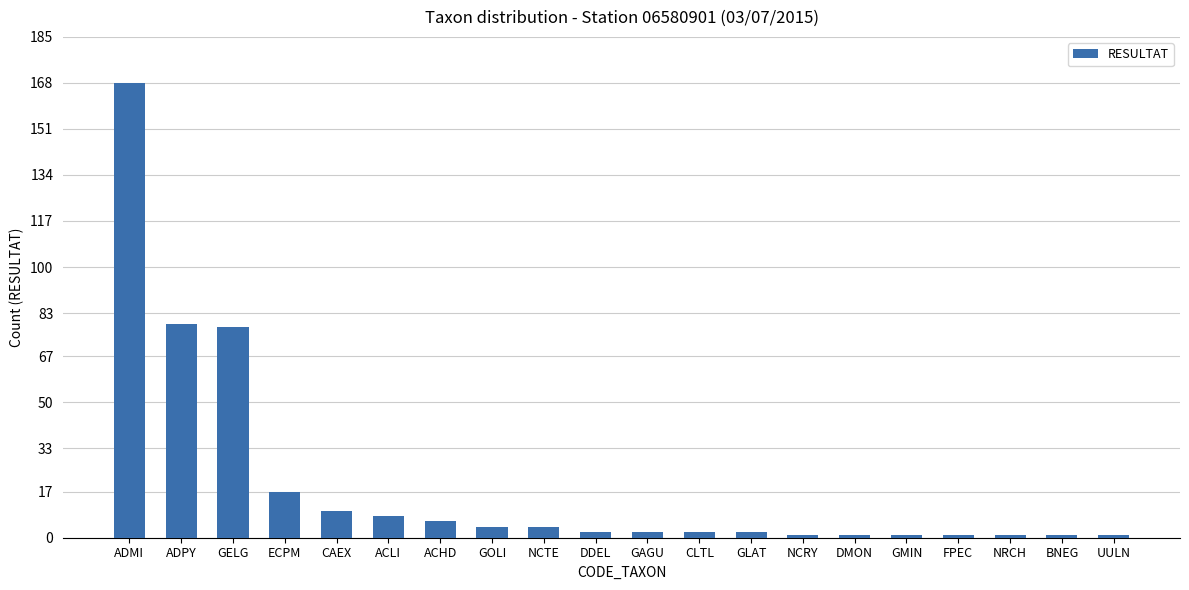

Reading left to right, list all the values displayed in this chart.

ADMI=168	ADPY=79	GELG=78	ECPM=17	CAEX=10	ACLI=8	ACHD=6	GOLI=4	NCTE=4	DDEL=2	GAGU=2	CLTL=2	GLAT=2	NCRY=1	DMON=1	GMIN=1	FPEC=1	NRCH=1	BNEG=1	UULN=1